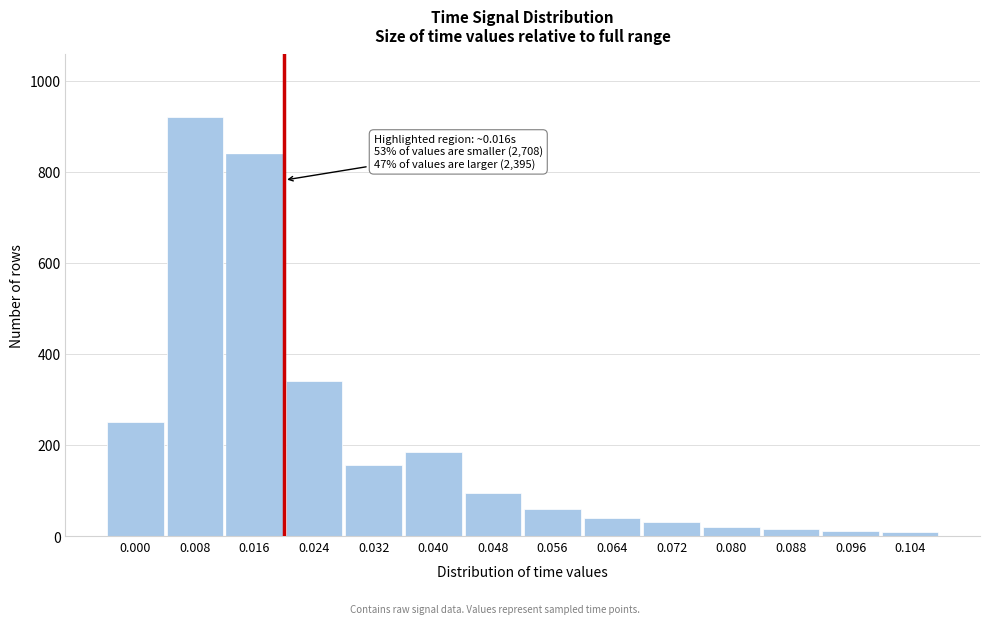

What is the sum of all values?

2968